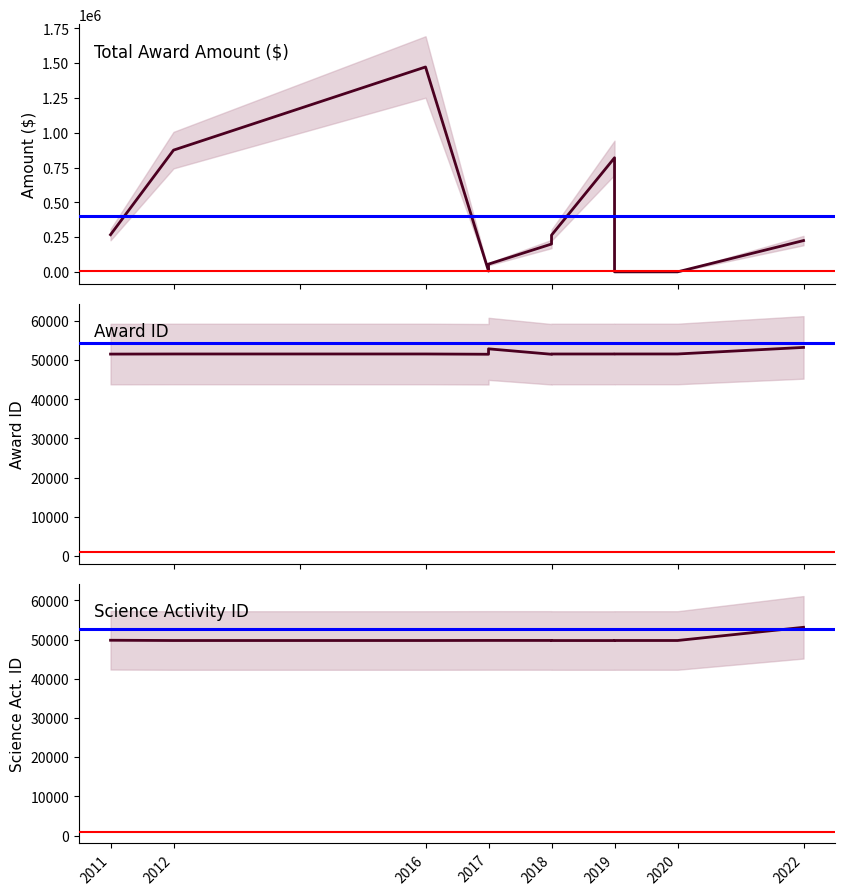

True or false: Science Activity ID and AwardID cross at least once.

False